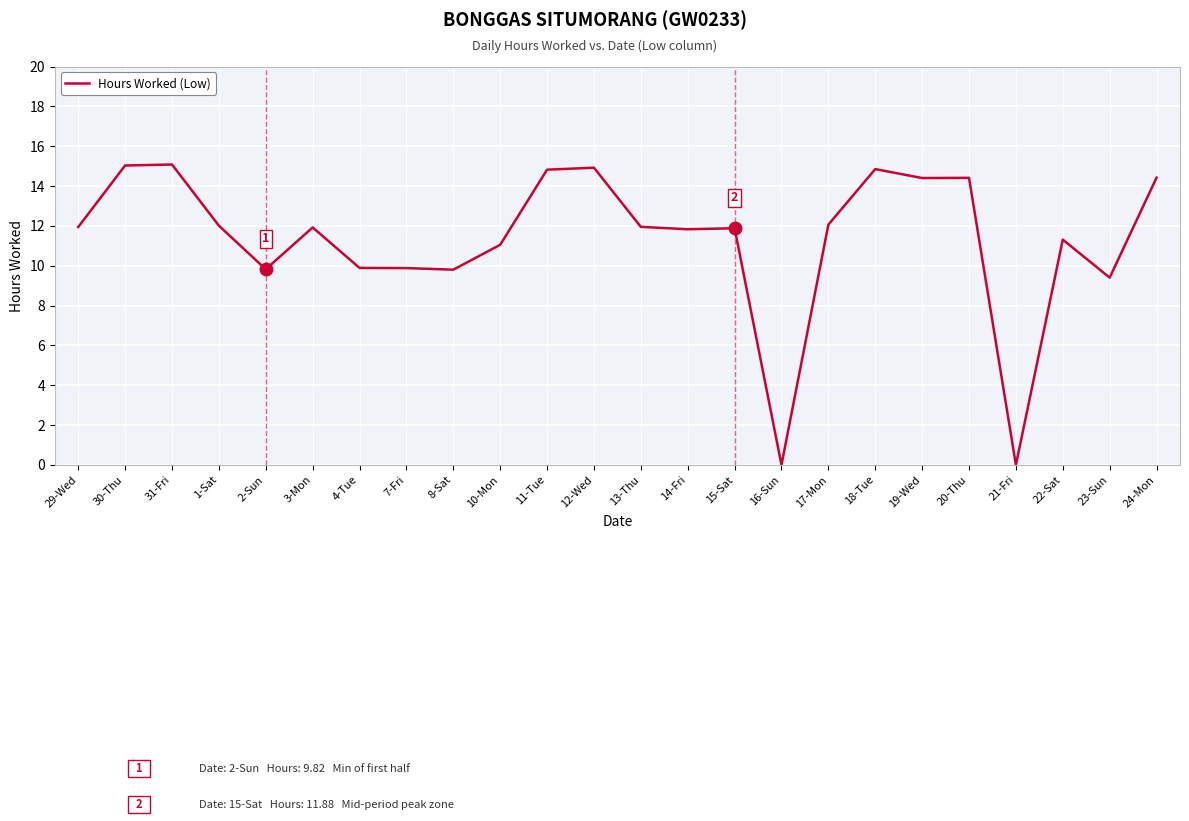

The value at 11-Tue is 20.4. True or false?

False